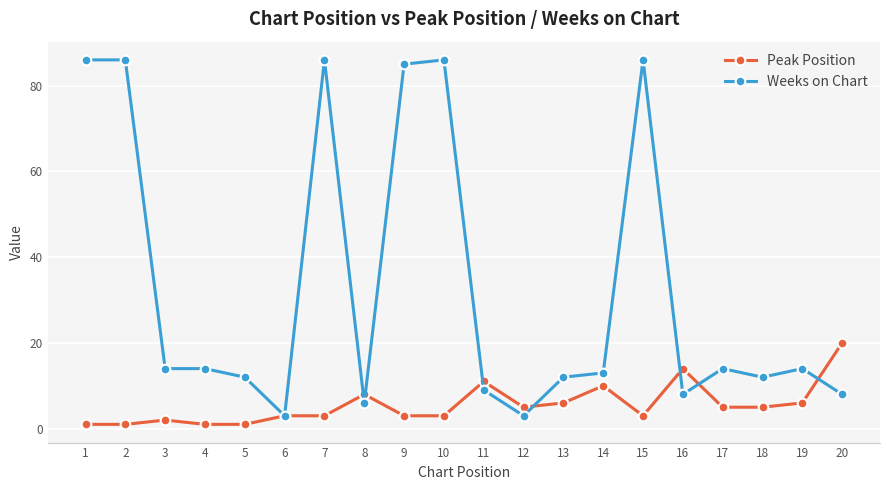

How many data points does each series have?

20